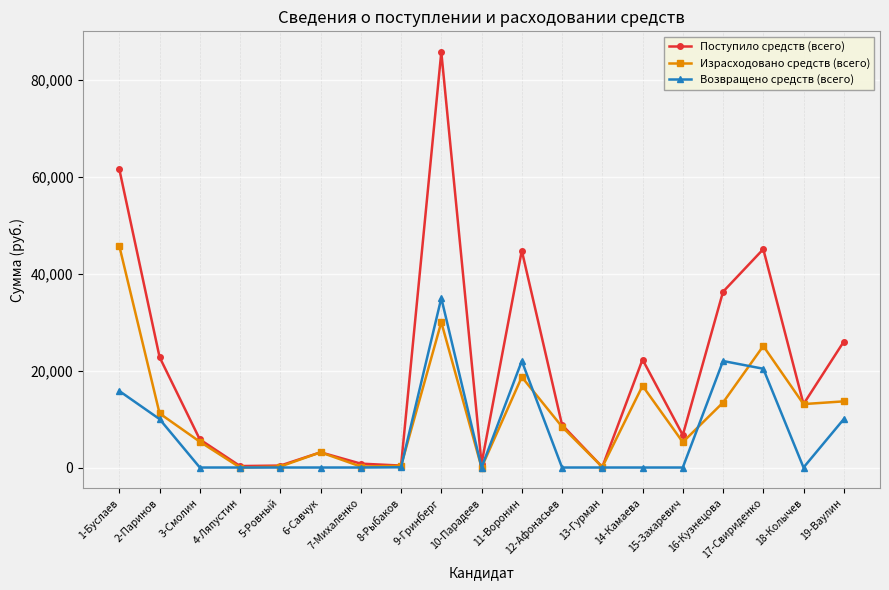

Which series has the largest total across all categories?

Поступило средств (всего)